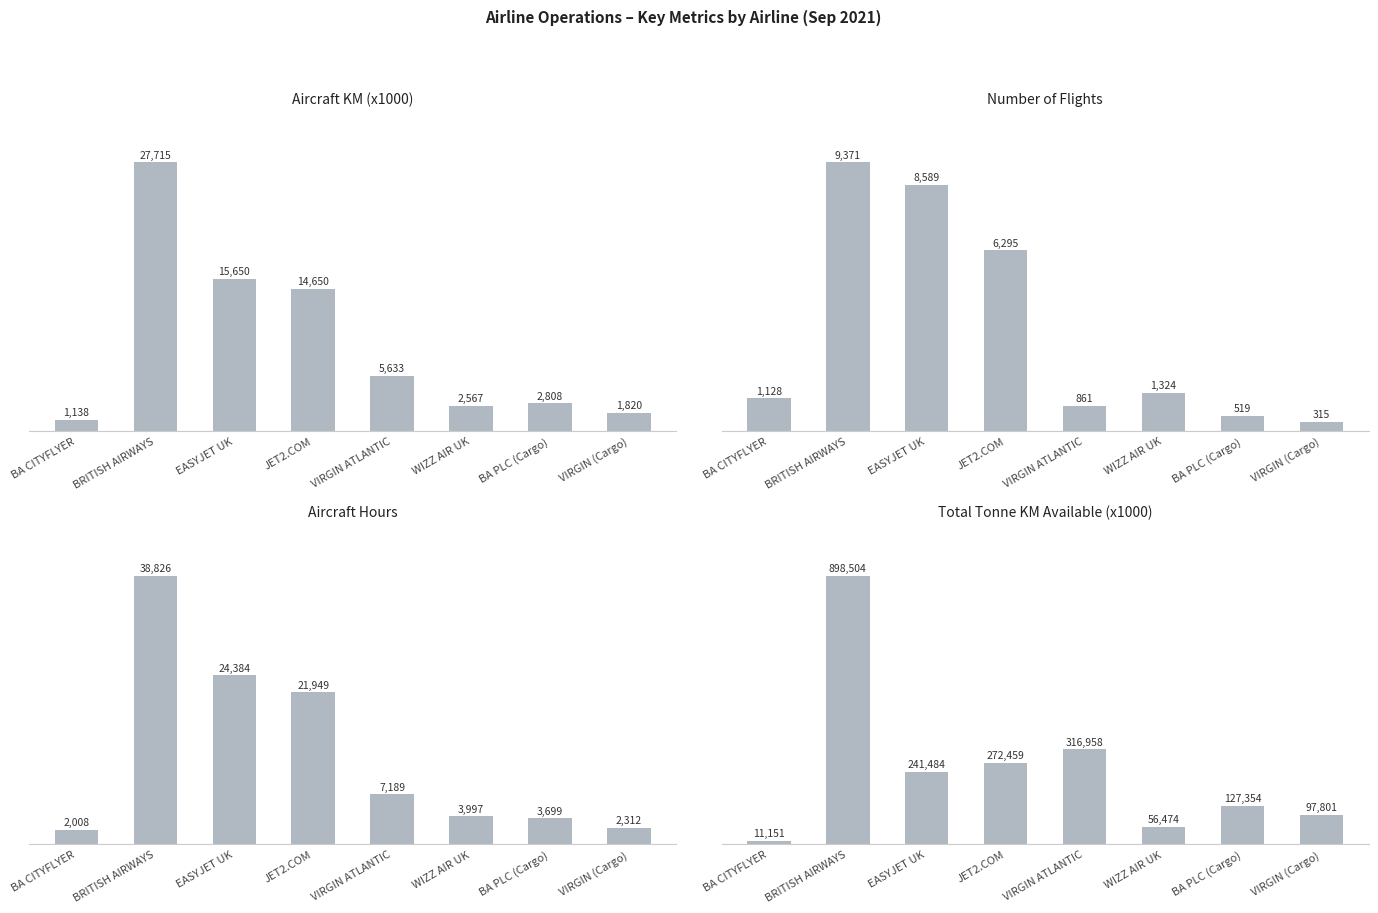

List the series in order of their peak value, lowest first.

no_flights, aircraft_km_x1000, aircraft_hours, total_tonne_km_available_x1000